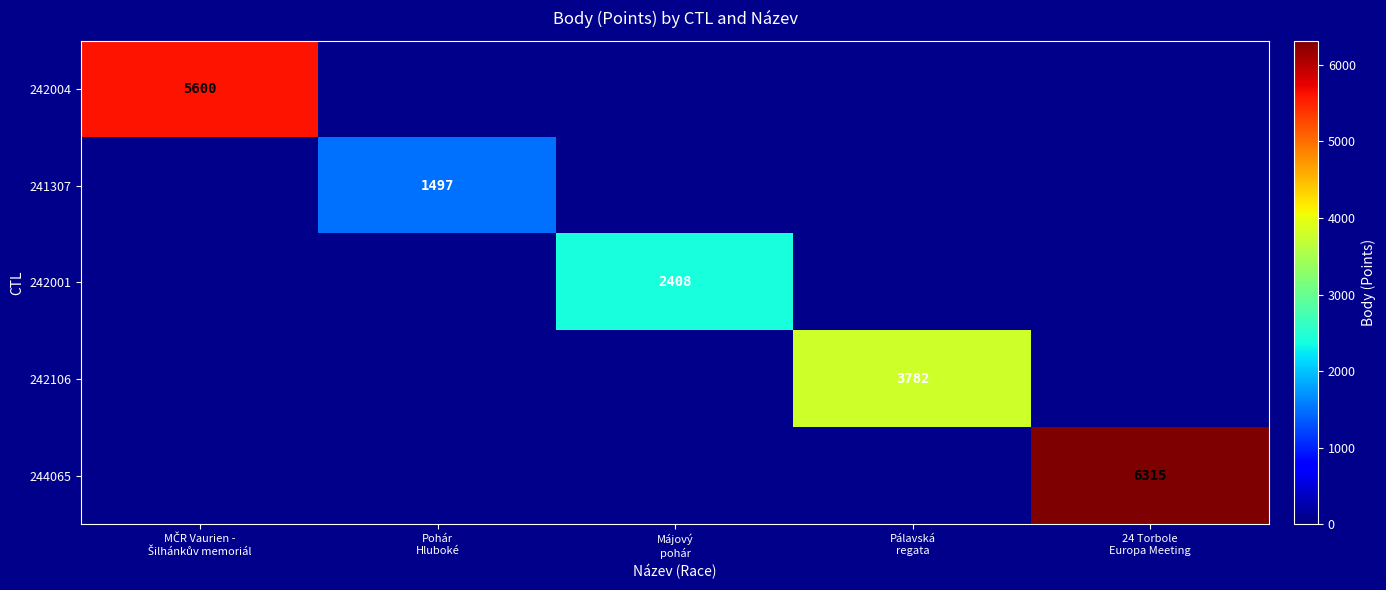

At how many categories does at least one series exceed 2710?

3